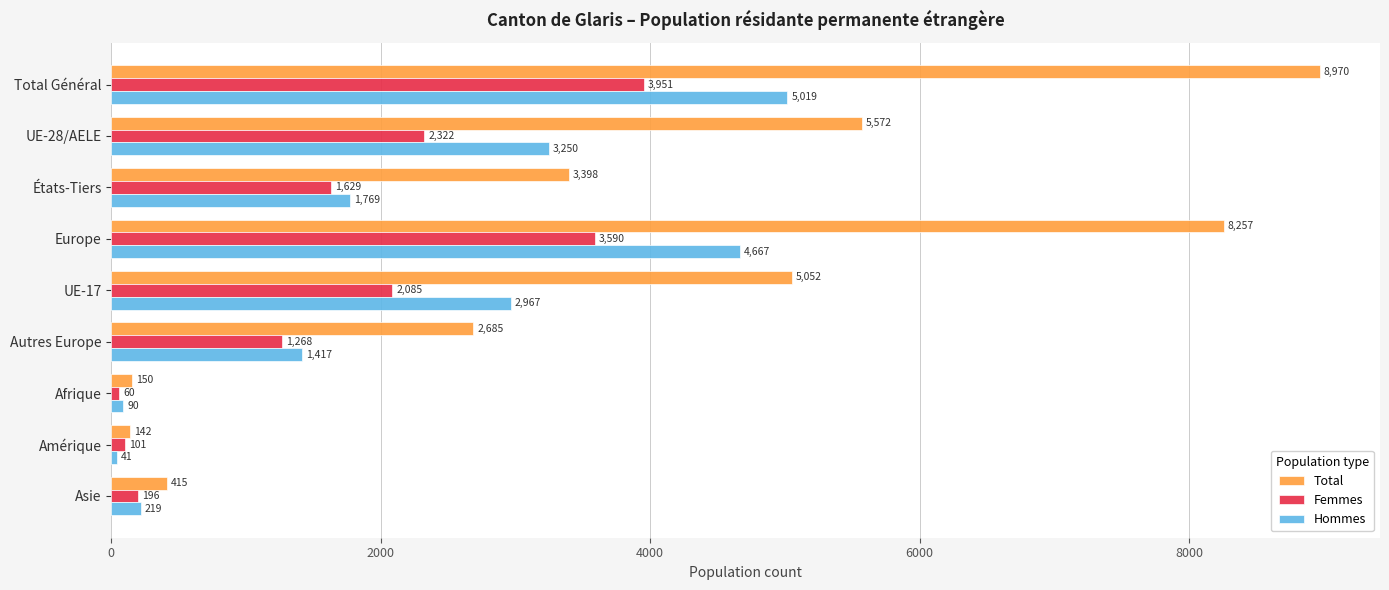

The Hommes series shows 1417 at Autres Europe. True or false?

True